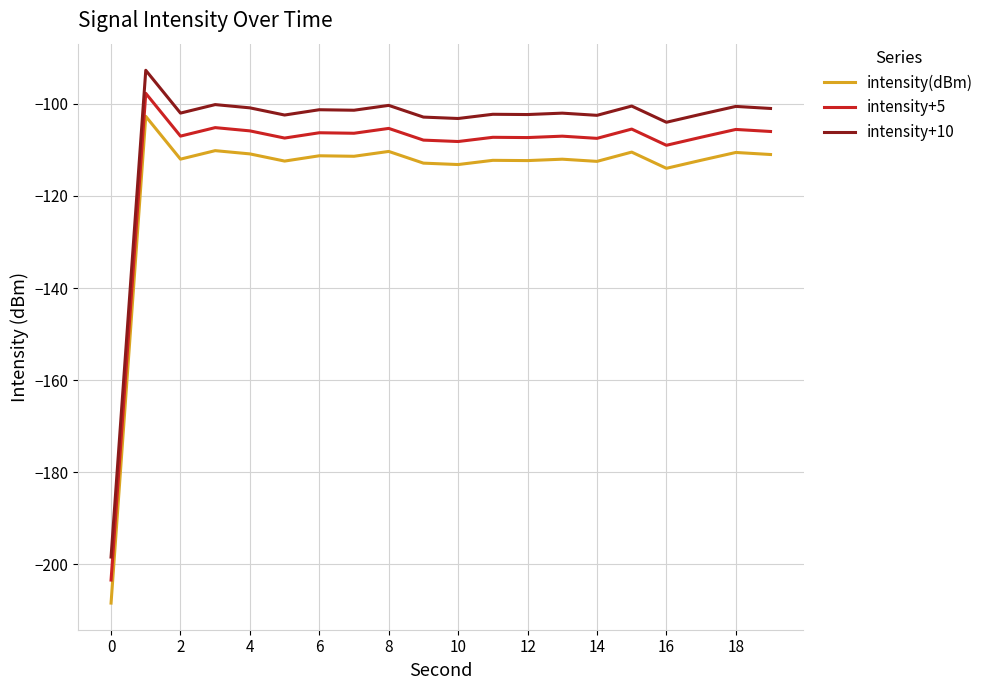

True or false: intensity+5 and intensity+10 intersect in this chart.

False